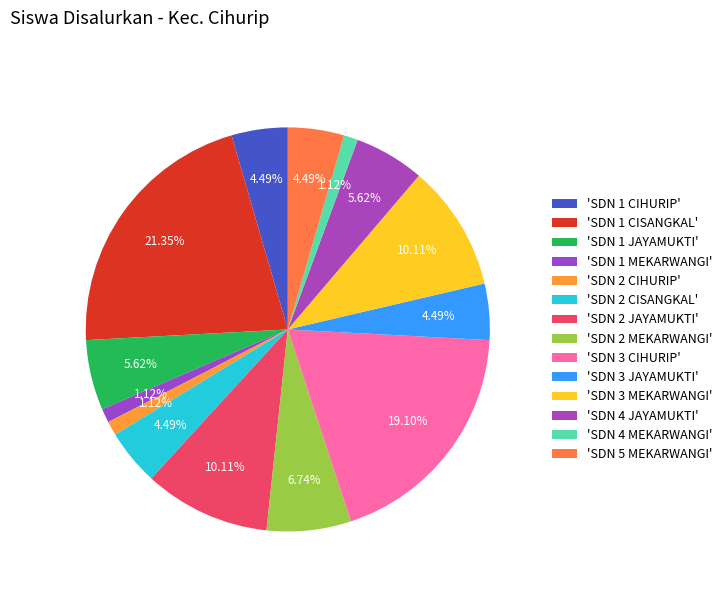

Count the number of slices in the pie.

14